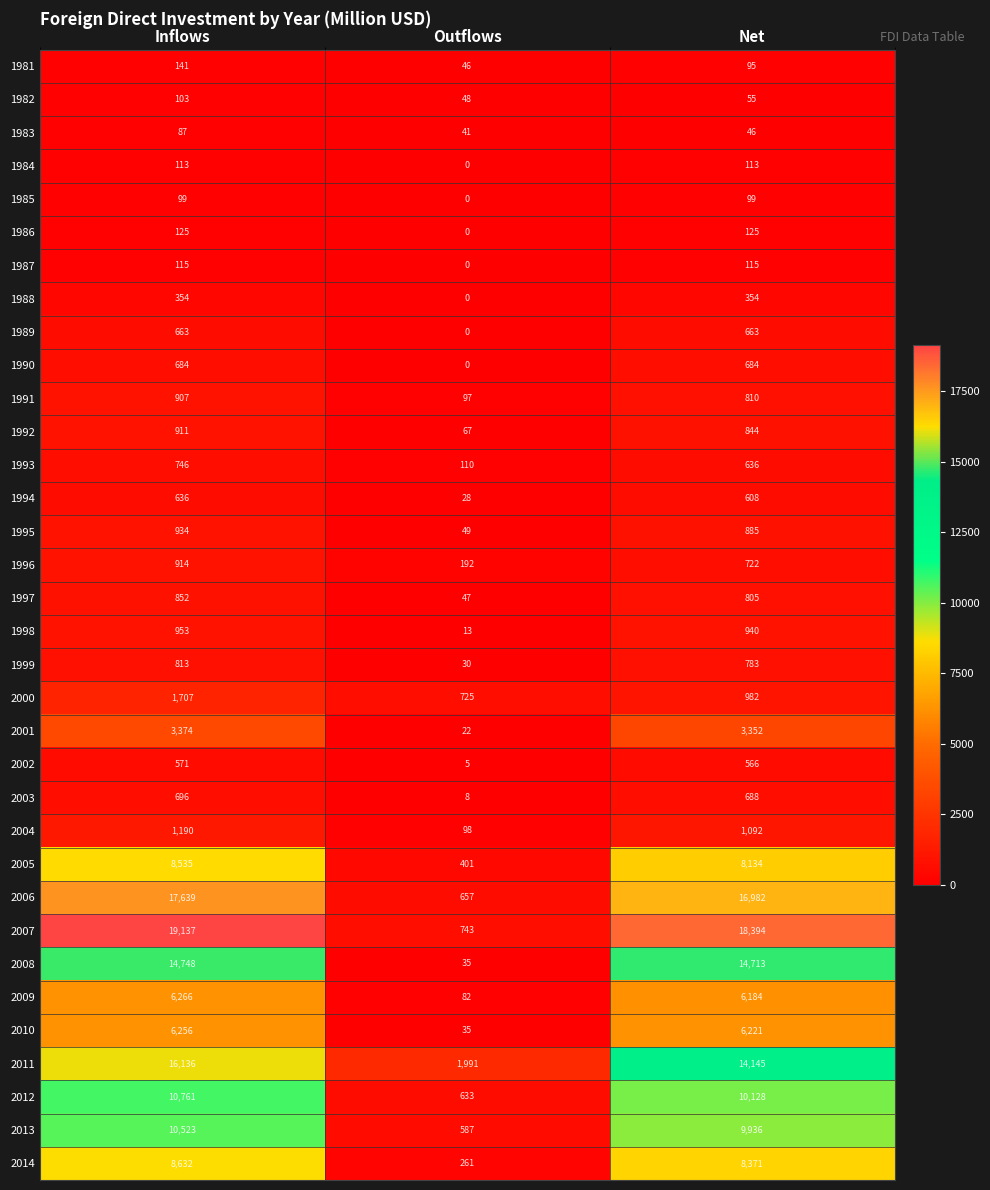

What is the approximate value of 1982 at Net, to the nearest 10?

60